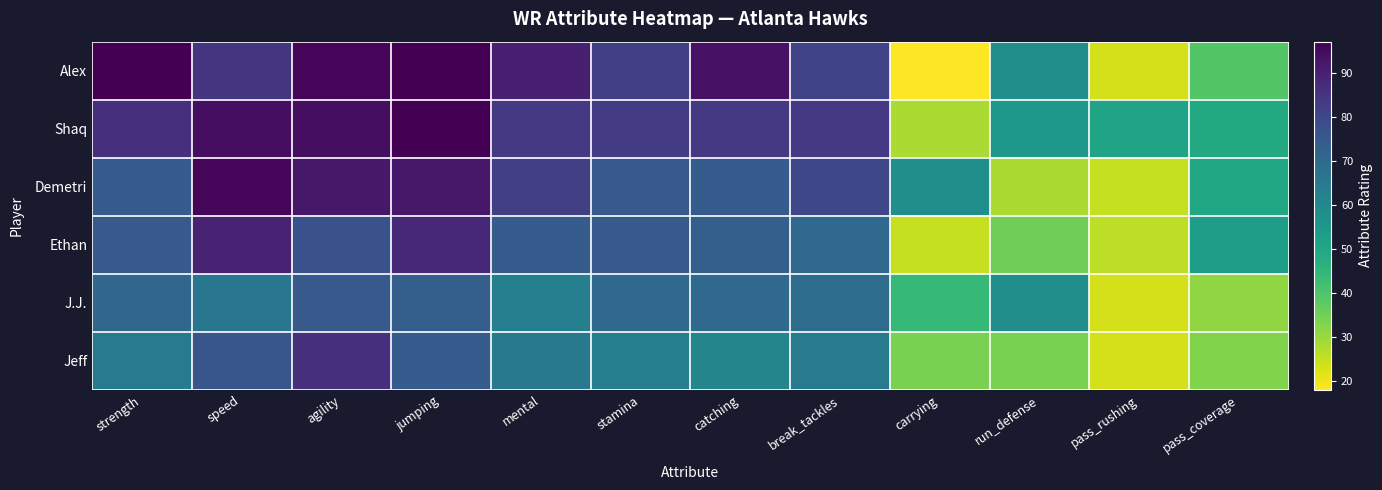

At how many categories does at least one series exceed 85?

6